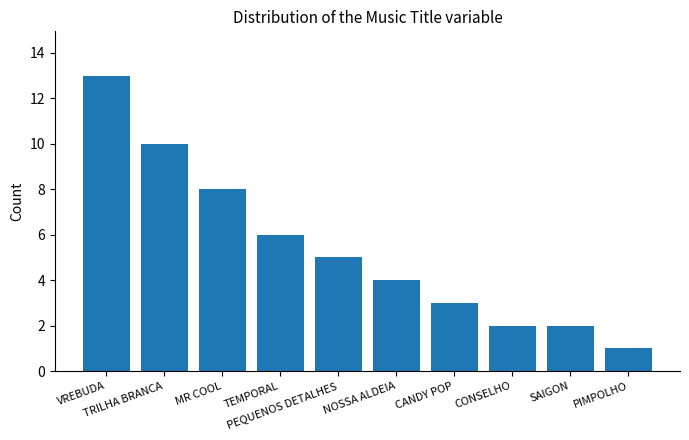

What is the greatest value displayed?

13